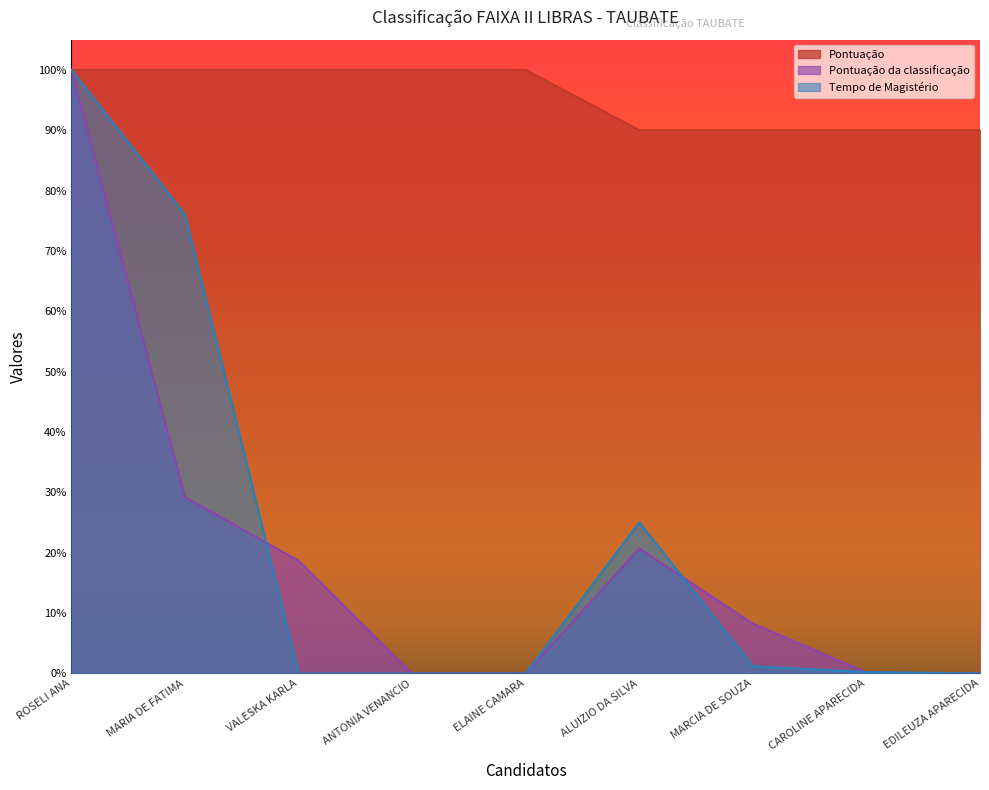

True or false: Pontuação and Tempo de Magistério cross at least once.

False